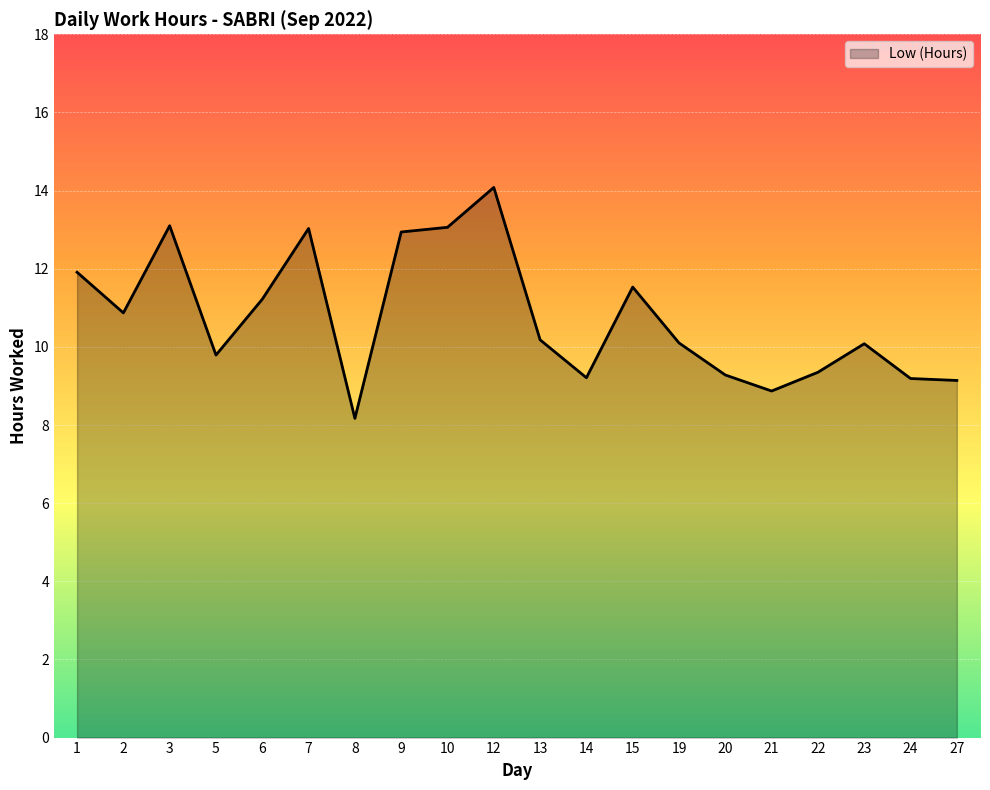

What is the ratio of the value at 2 to the value at 7?

0.8